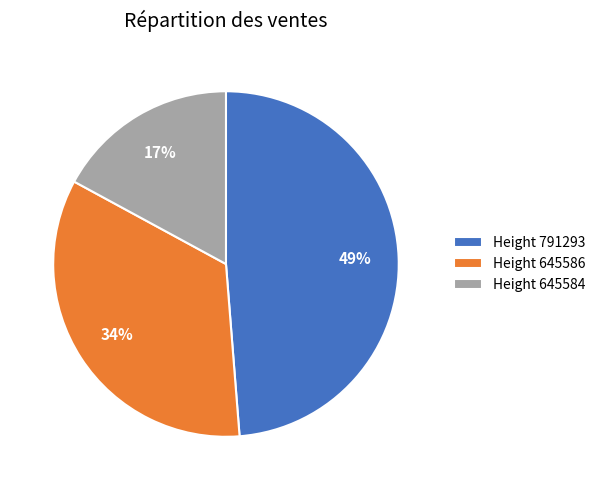

How many segments does this pie chart have?

3